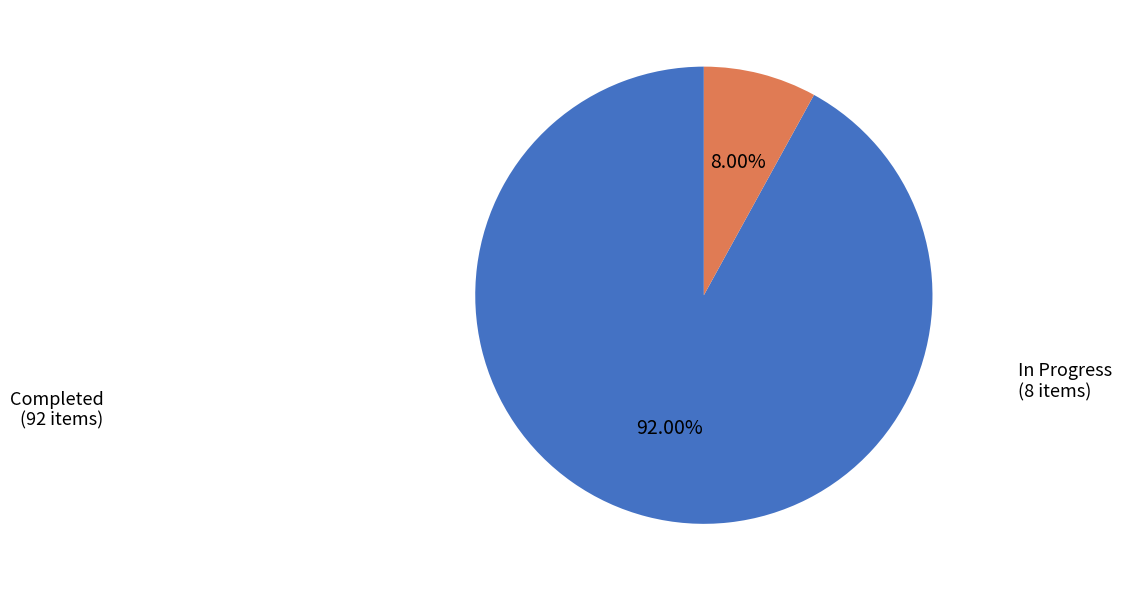

Is there any slice that represents more than half of the pie?

Yes